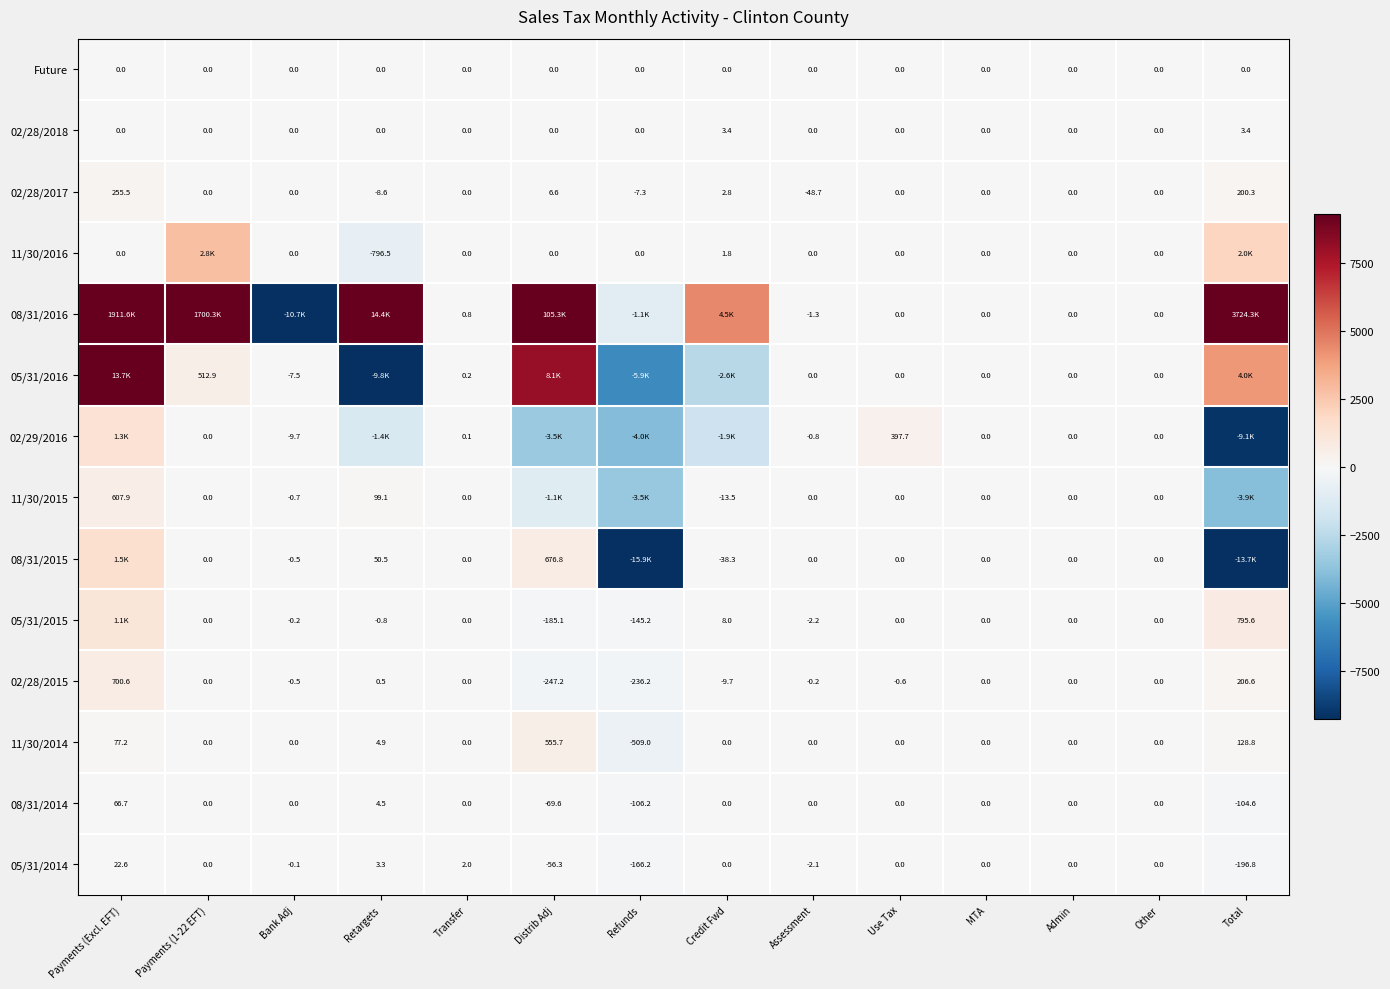

Where does the 02/28/2015 series first go above 0?

Payments (Excl. EFT)